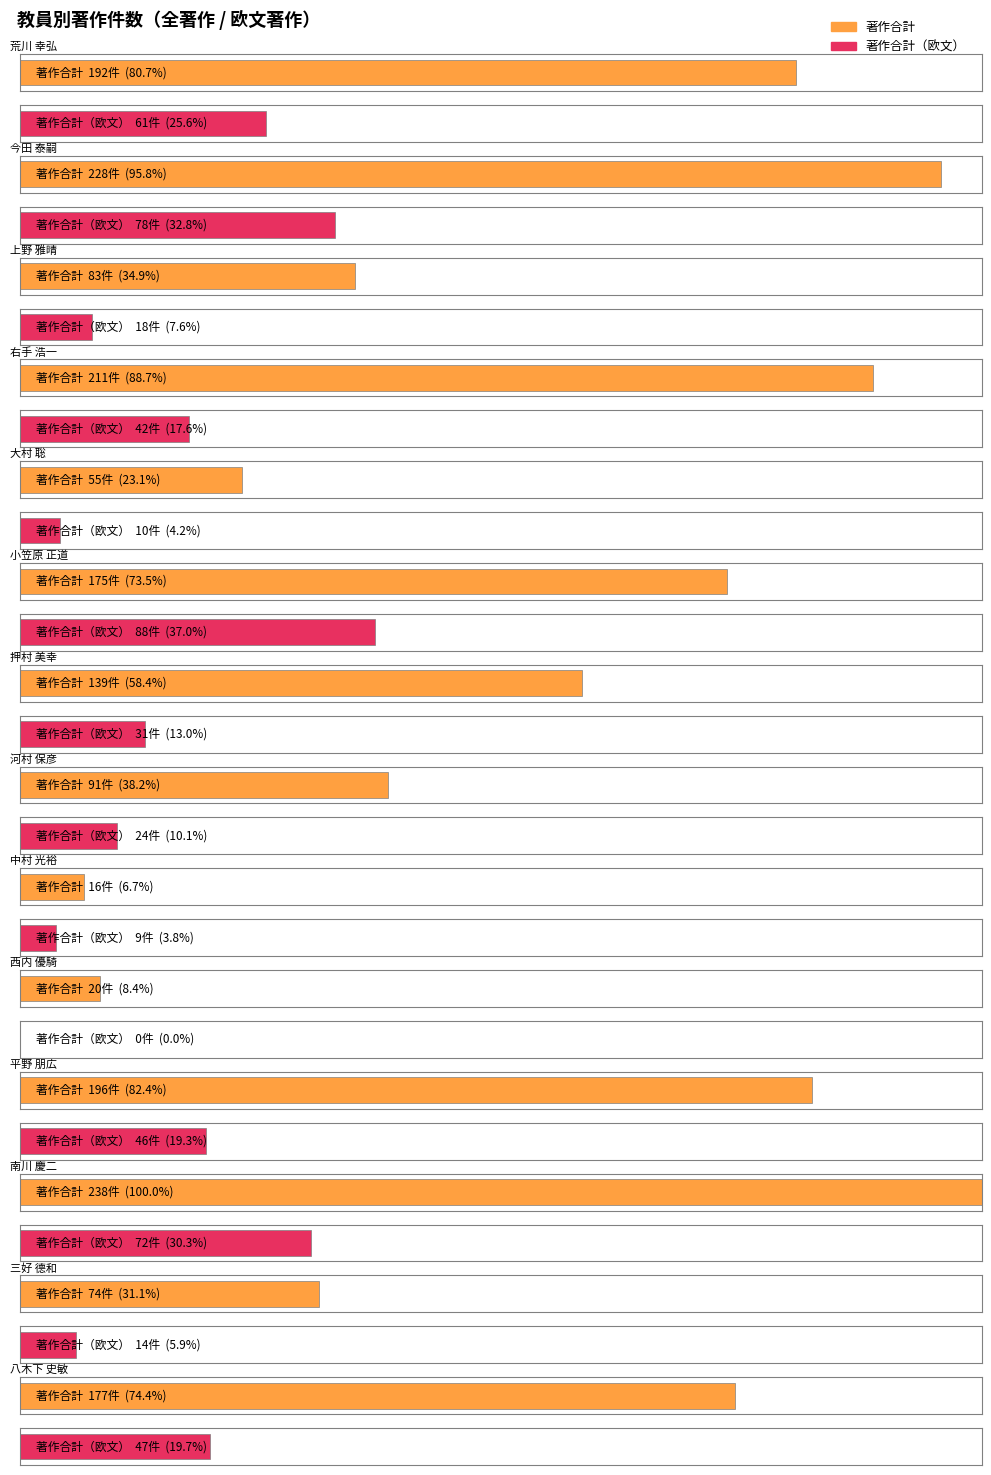

How many groups of bars are there?

14